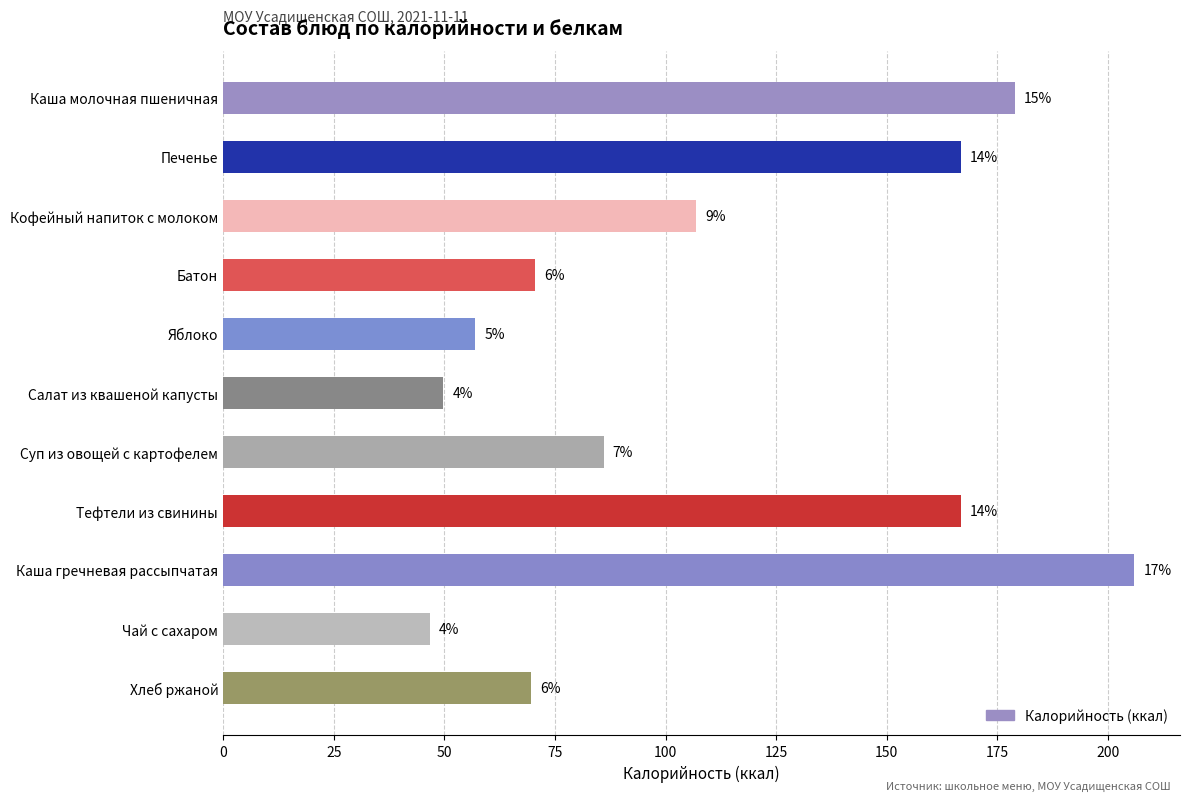

What is the minimum value shown in the chart?

46.8